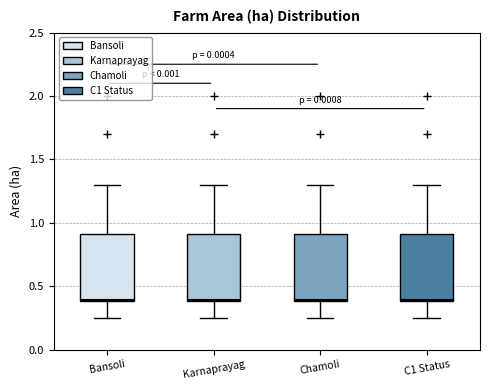

Reading left to right, transcribe this box plot: for each box, give where its median line is, the range the box spans, and where its two whiskers end, as read against the y-axis. The values are not printed on the chart, so give them approximately, as read against the axis.

Bansoli: median 0.40, box 0.40 to 0.90, whiskers 0.25 to 1.30
Karnaprayag: median 0.40, box 0.40 to 0.90, whiskers 0.25 to 1.30
Chamoli: median 0.40, box 0.40 to 0.90, whiskers 0.25 to 1.30
C1 Status: median 0.40, box 0.40 to 0.90, whiskers 0.25 to 1.30